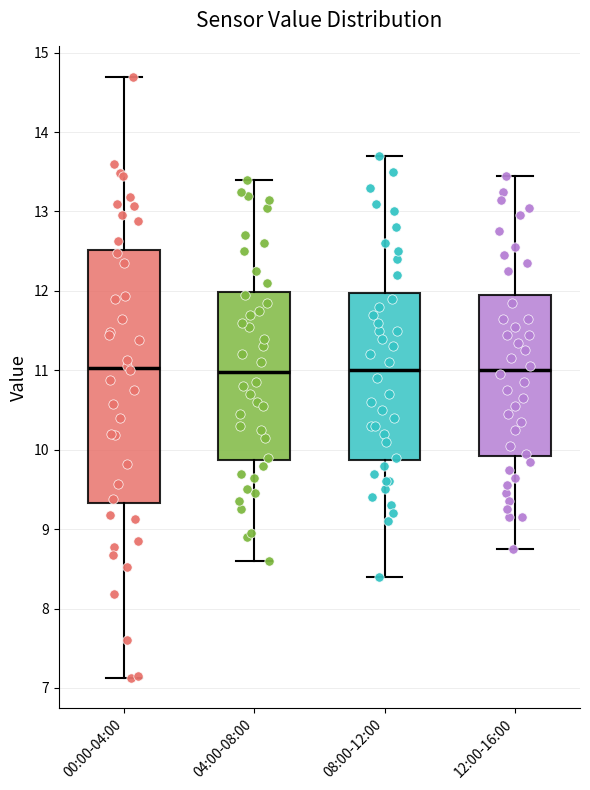

Where does the median line of the box for 00:00-04:00 sit on the y-axis? The values are not printed on the chart, so give them approximately, as read against the axis.

11.0